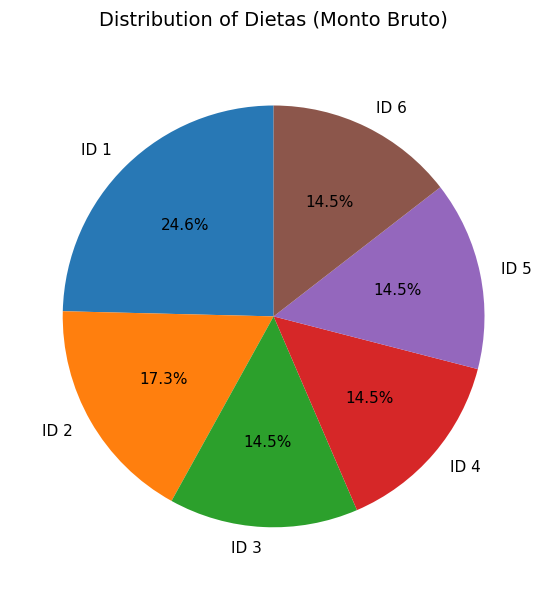

What is the largest slice in the pie chart?

ID 1